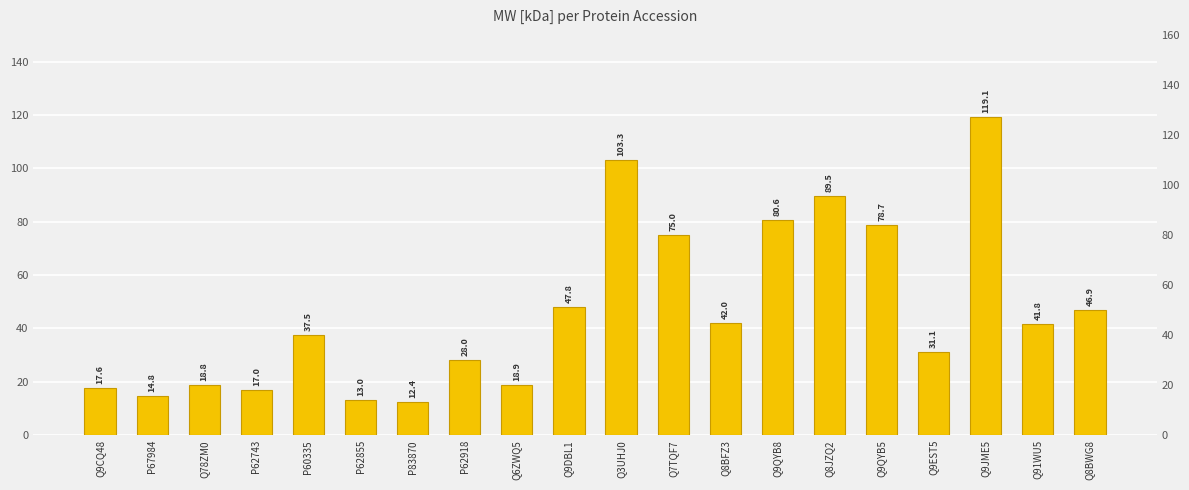

What is the label of the 15th bar from the right?

P62855